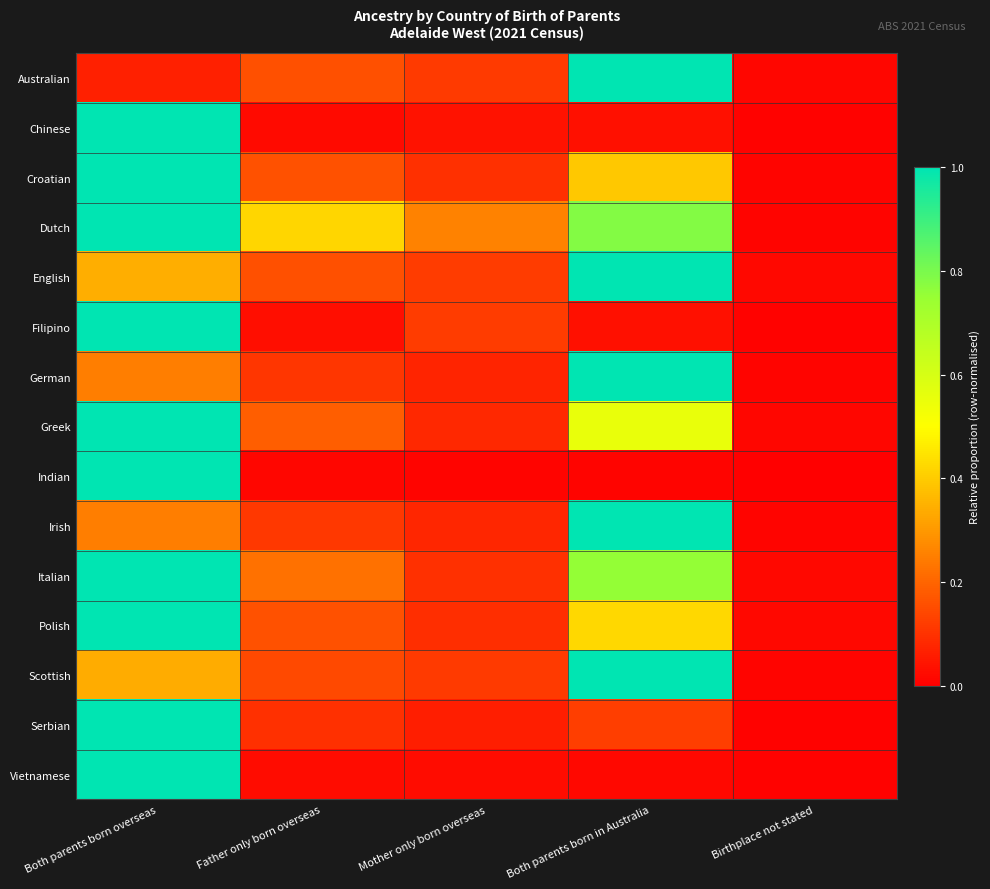

Reading left to right, list all the values displayed in this chart.

Australian: Both parents born overseas=0.1	Father only born overseas=0.2	Mother only born overseas=0.1	Both parents born in Australia=1.0	Birthplace not stated=0.0
Chinese: Both parents born overseas=1.0	Father only born overseas=0.0	Mother only born overseas=0.0	Both parents born in Australia=0.0	Birthplace not stated=0.0
Croatian: Both parents born overseas=1.0	Father only born overseas=0.2	Mother only born overseas=0.1	Both parents born in Australia=0.4	Birthplace not stated=0.0
Dutch: Both parents born overseas=1.0	Father only born overseas=0.4	Mother only born overseas=0.3	Both parents born in Australia=0.8	Birthplace not stated=0.0
English: Both parents born overseas=0.3	Father only born overseas=0.2	Mother only born overseas=0.1	Both parents born in Australia=1.0	Birthplace not stated=0.0
Filipino: Both parents born overseas=1.0	Father only born overseas=0.0	Mother only born overseas=0.1	Both parents born in Australia=0.0	Birthplace not stated=0.0
German: Both parents born overseas=0.2	Father only born overseas=0.1	Mother only born overseas=0.1	Both parents born in Australia=1.0	Birthplace not stated=0.0
Greek: Both parents born overseas=1.0	Father only born overseas=0.2	Mother only born overseas=0.1	Both parents born in Australia=0.6	Birthplace not stated=0.0
Indian: Both parents born overseas=1.0	Father only born overseas=0.0	Mother only born overseas=0.0	Both parents born in Australia=0.0	Birthplace not stated=0.0
Irish: Both parents born overseas=0.2	Father only born overseas=0.1	Mother only born overseas=0.1	Both parents born in Australia=1.0	Birthplace not stated=0.0
Italian: Both parents born overseas=1.0	Father only born overseas=0.2	Mother only born overseas=0.1	Both parents born in Australia=0.8	Birthplace not stated=0.0
Polish: Both parents born overseas=1.0	Father only born overseas=0.2	Mother only born overseas=0.1	Both parents born in Australia=0.4	Birthplace not stated=0.0
Scottish: Both parents born overseas=0.3	Father only born overseas=0.1	Mother only born overseas=0.1	Both parents born in Australia=1.0	Birthplace not stated=0.0
Serbian: Both parents born overseas=1.0	Father only born overseas=0.1	Mother only born overseas=0.1	Both parents born in Australia=0.1	Birthplace not stated=0.0
Vietnamese: Both parents born overseas=1.0	Father only born overseas=0.0	Mother only born overseas=0.0	Both parents born in Australia=0.0	Birthplace not stated=0.0